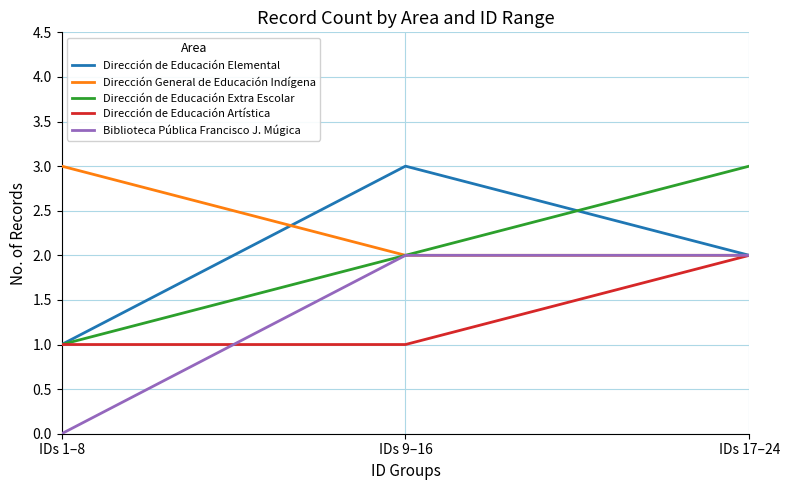

The Dirección de Educación Artística series shows 1 at IDs 17–24. True or false?

False